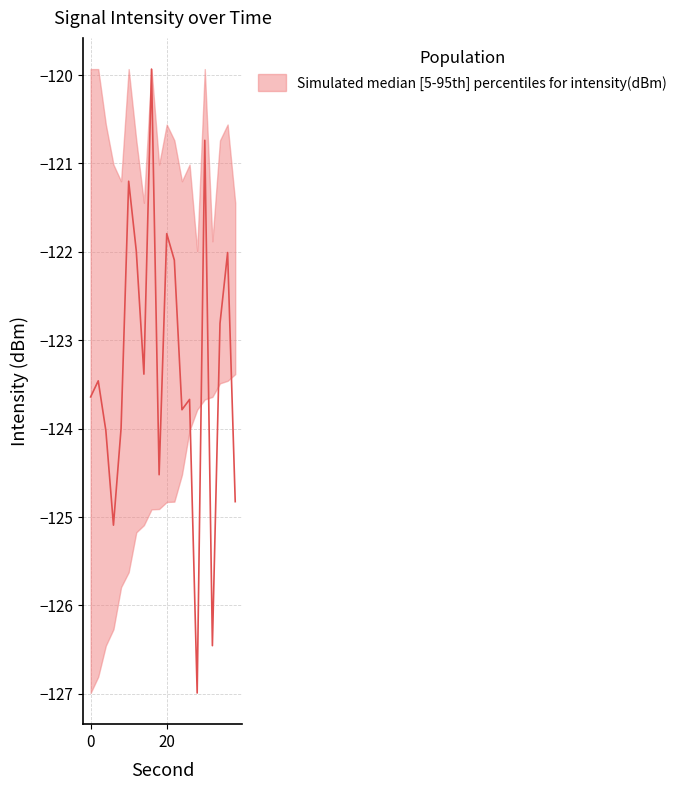

True or false: intensity_mean and intensity_lower cross at least once.

True